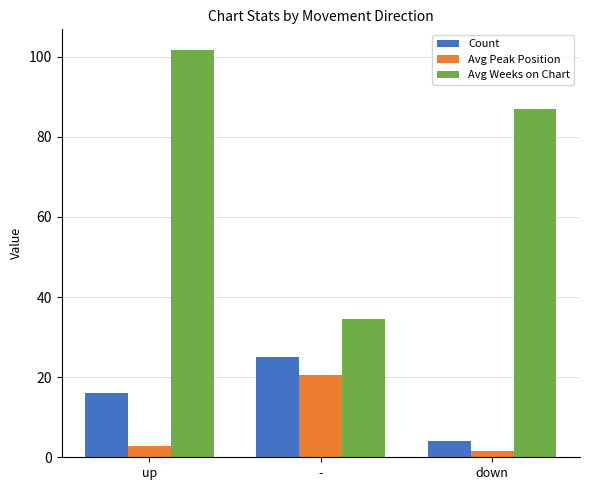

How many values in the Avg Weeks on Chart series are below 87?

1